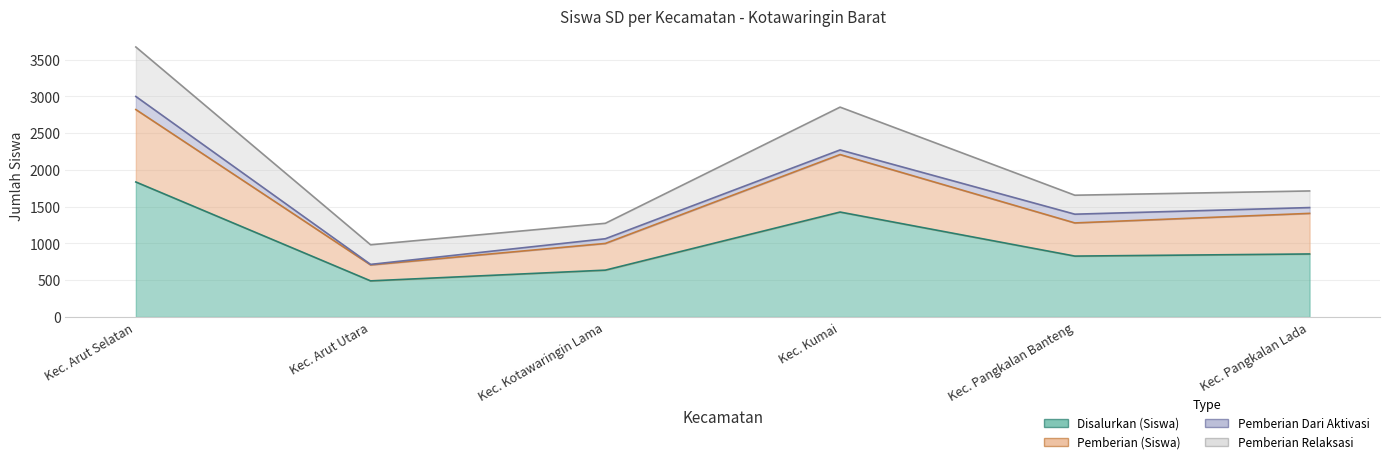

At which label does Disalurkan (Siswa) reach its minimum?

Kec. Arut Utara